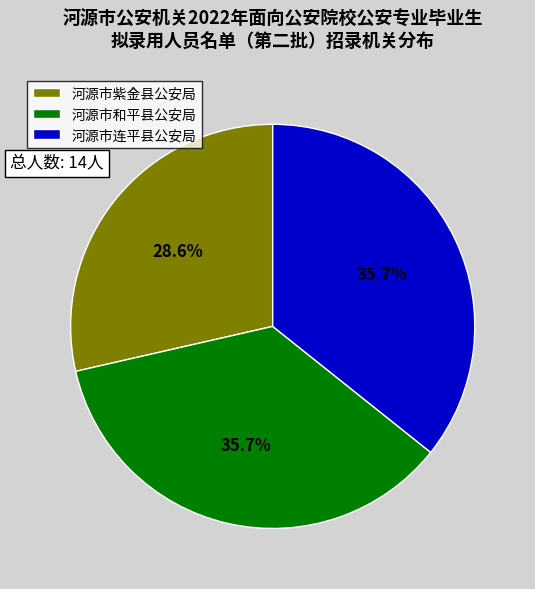

What percentage do 河源市紫金县公安局 and 河源市连平县公安局 together represent?

64.3%